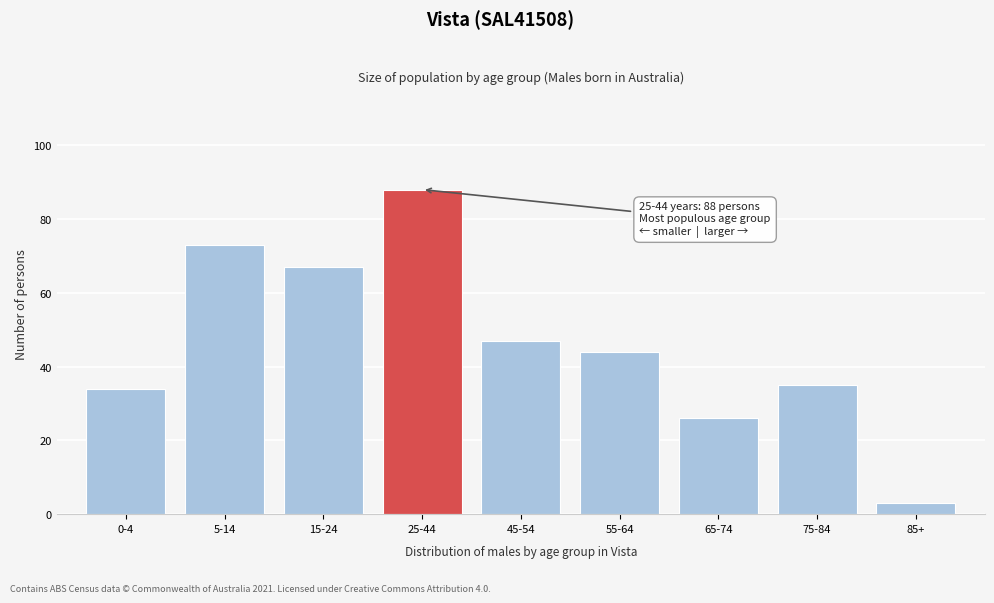

Reading right to left, list all the values displayed in this chart.

85+=3	75-84=35	65-74=26	55-64=44	45-54=47	25-44=88	15-24=67	5-14=73	0-4=34